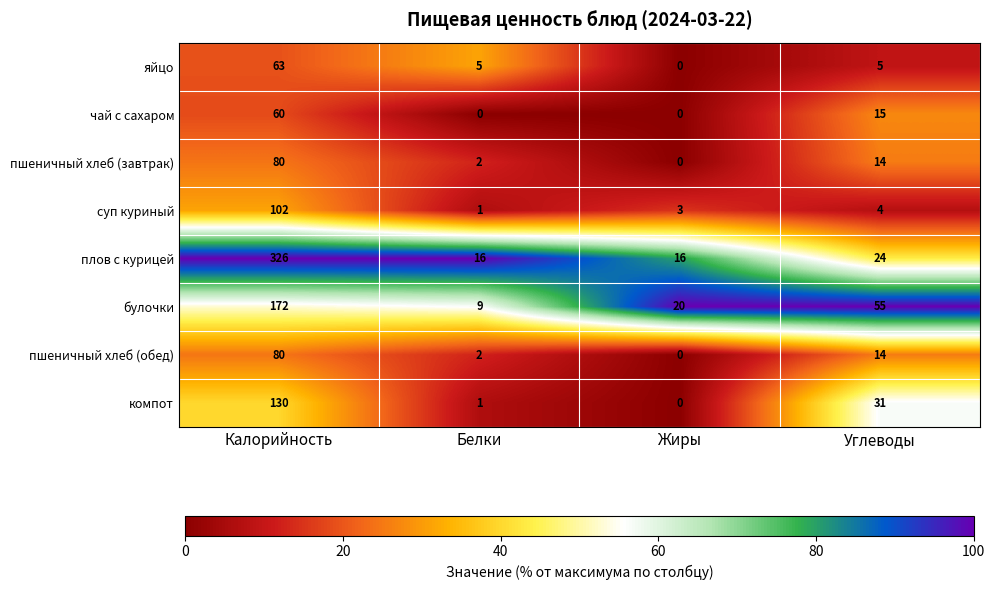

What is the difference between the highest and lowest values at Углеводы?

51